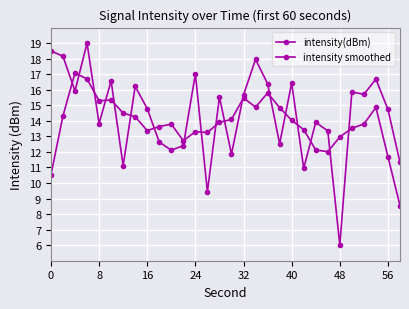

List the series in order of their overall mean, highest first.

intensity(dBm), intensity smoothed